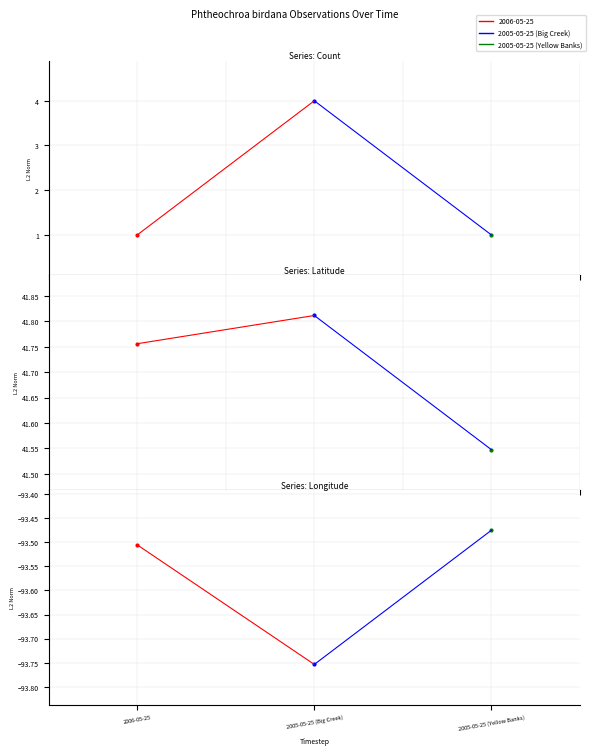

Read the Count value at 2005-05-25 (Big Creek).

4.0